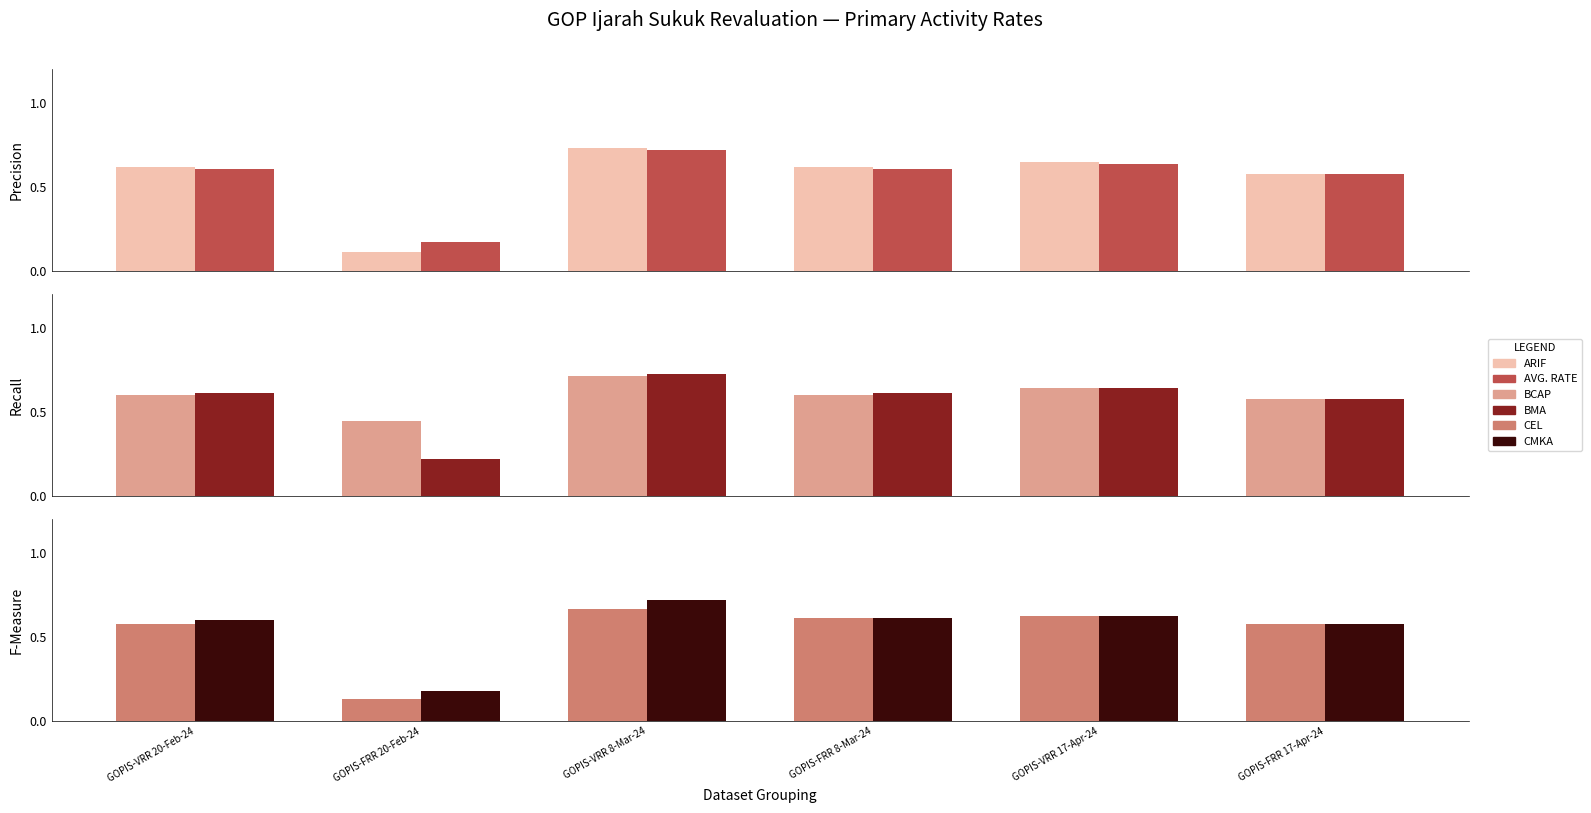

What is the minimum value for AVG. RATE?

0.2